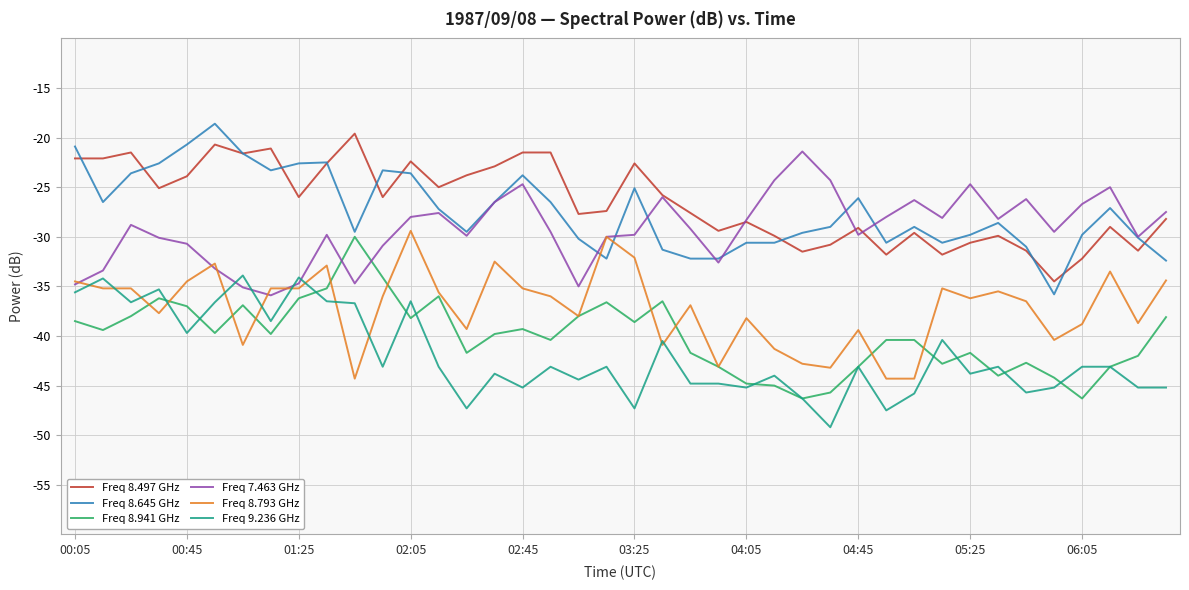

Does the chart display data point markers on the line(s)?

No